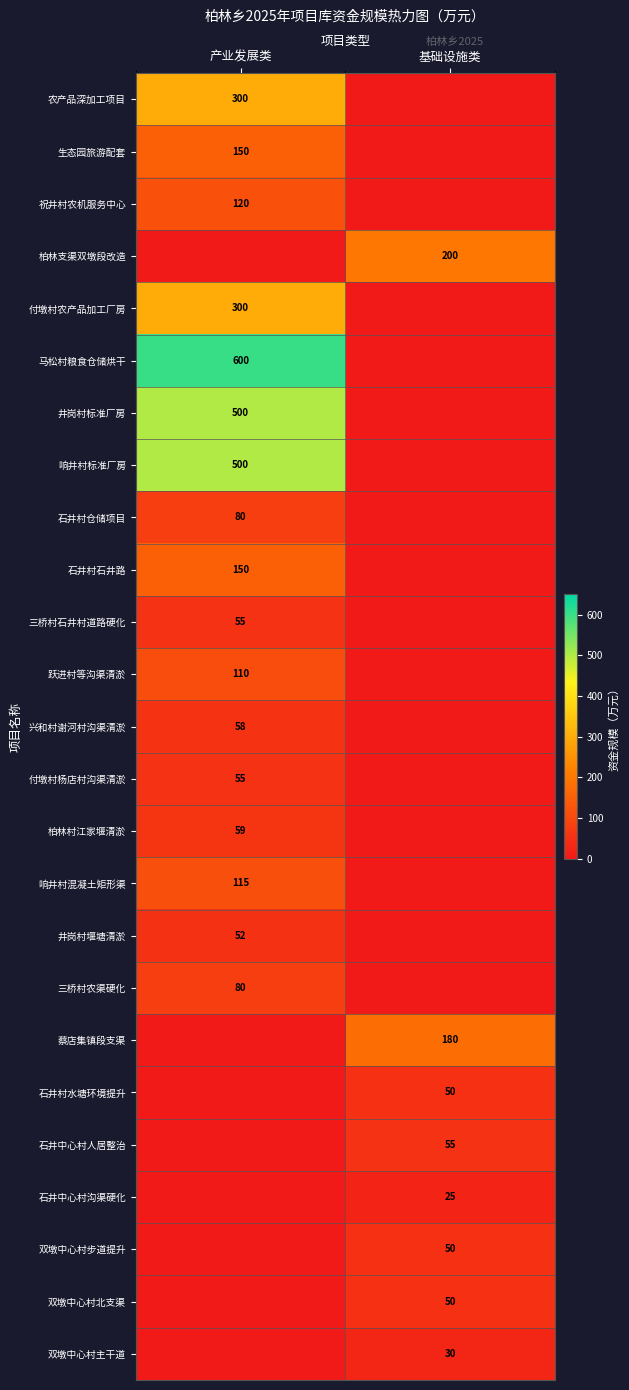

Is the value of 蔡店集镇段支渠 at 基础设施类 greater than the value of 石井村仓储项目 at 产业发展类?

Yes